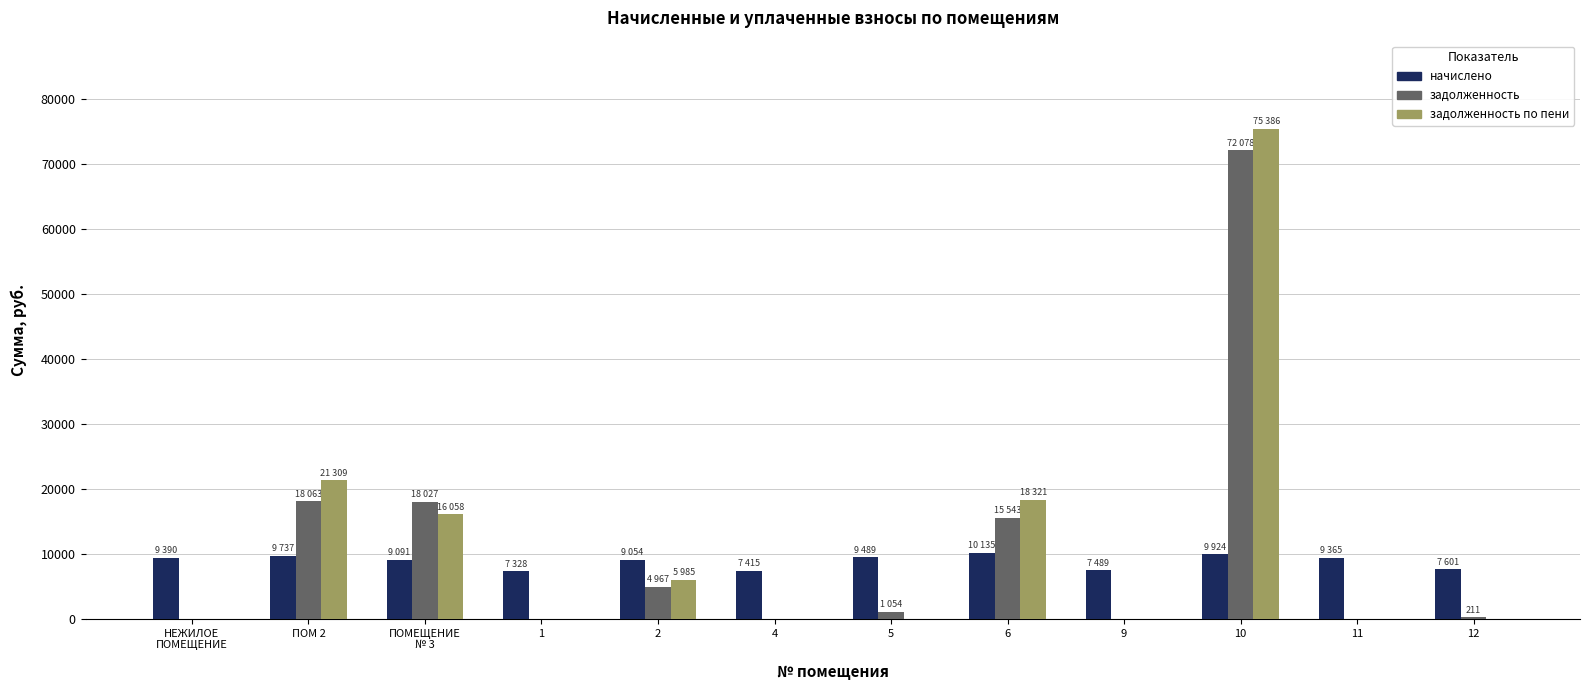

How many data points in начислено are above 9364?

6